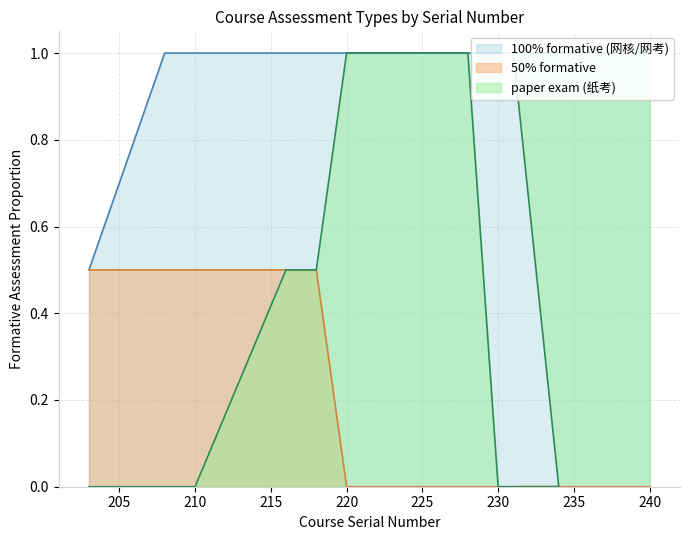

True or false: paper exam (纸考) and 50% formative intersect in this chart.

False